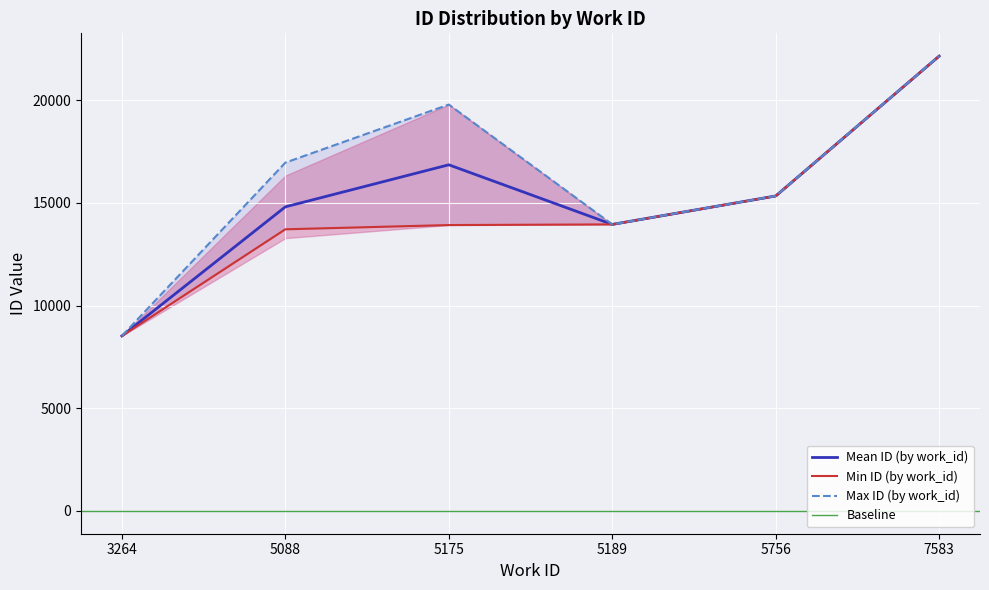

At which category does the chart reach its peak across all series?

7583